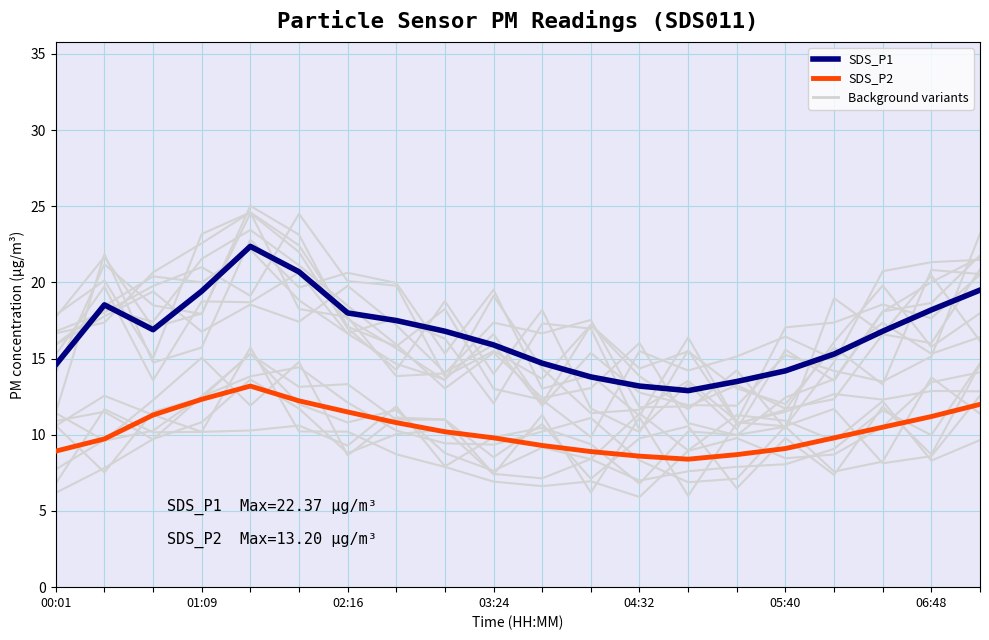

Reading left to right, list all the values displayed in this chart.

SDS_P2: 8.9	9.7	11.3	12.3	13.2	12.2	11.5	10.8	10.2	9.8	9.3	8.9	8.6	8.4	8.7	9.1	9.8	10.5	11.2	12.0
SDS_P1: 14.6	18.5	16.9	19.4	22.4	20.7	18.0	17.5	16.8	15.9	14.7	13.8	13.2	12.9	13.5	14.2	15.3	16.8	18.2	19.5